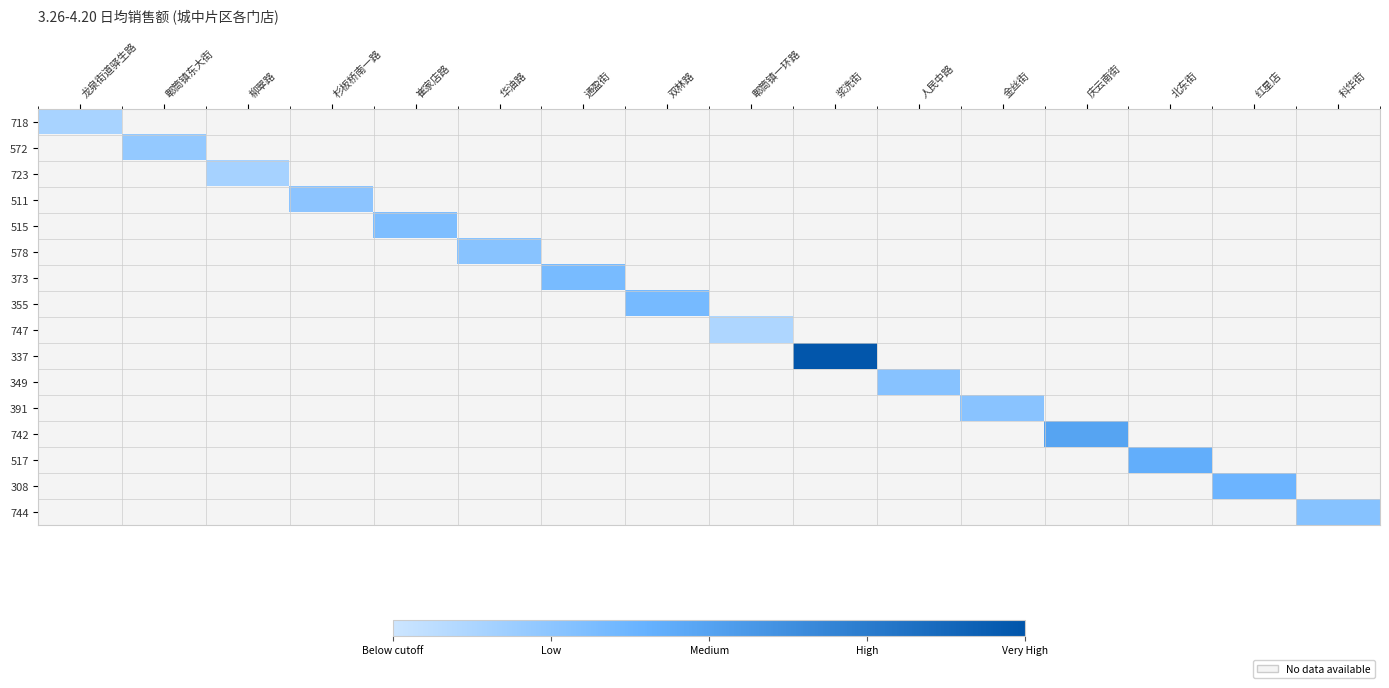

Reading right to left, extract all data points from this chart.

718: 科华街=0	红星店=0	北东街=0	庆云南街=0	金丝街=0	人民中路=0	浆洗街=0	郫筒镇一环路=0	双林路=0	通盈街=0	华油路=0	崔家店路=0	杉板桥南一路=0	柳翠路=0	郫筒镇东大街=0	龙泉街道驿生路=2887
572: 科华街=0	红星店=0	北东街=0	庆云南街=0	金丝街=0	人民中路=0	浆洗街=0	郫筒镇一环路=0	双林路=0	通盈街=0	华油路=0	崔家店路=0	杉板桥南一路=0	柳翠路=0	郫筒镇东大街=4406	龙泉街道驿生路=0
723: 科华街=0	红星店=0	北东街=0	庆云南街=0	金丝街=0	人民中路=0	浆洗街=0	郫筒镇一环路=0	双林路=0	通盈街=0	华油路=0	崔家店路=0	杉板桥南一路=0	柳翠路=3016	郫筒镇东大街=0	龙泉街道驿生路=0
511: 科华街=0	红星店=0	北东街=0	庆云南街=0	金丝街=0	人民中路=0	浆洗街=0	郫筒镇一环路=0	双林路=0	通盈街=0	华油路=0	崔家店路=0	杉板桥南一路=5075	柳翠路=0	郫筒镇东大街=0	龙泉街道驿生路=0
515: 科华街=0	红星店=0	北东街=0	庆云南街=0	金丝街=0	人民中路=0	浆洗街=0	郫筒镇一环路=0	双林路=0	通盈街=0	华油路=0	崔家店路=6146	杉板桥南一路=0	柳翠路=0	郫筒镇东大街=0	龙泉街道驿生路=0
578: 科华街=0	红星店=0	北东街=0	庆云南街=0	金丝街=0	人民中路=0	浆洗街=0	郫筒镇一环路=0	双林路=0	通盈街=0	华油路=5385	崔家店路=0	杉板桥南一路=0	柳翠路=0	郫筒镇东大街=0	龙泉街道驿生路=0
373: 科华街=0	红星店=0	北东街=0	庆云南街=0	金丝街=0	人民中路=0	浆洗街=0	郫筒镇一环路=0	双林路=0	通盈街=6633	华油路=0	崔家店路=0	杉板桥南一路=0	柳翠路=0	郫筒镇东大街=0	龙泉街道驿生路=0
355: 科华街=0	红星店=0	北东街=0	庆云南街=0	金丝街=0	人民中路=0	浆洗街=0	郫筒镇一环路=0	双林路=6792	通盈街=0	华油路=0	崔家店路=0	杉板桥南一路=0	柳翠路=0	郫筒镇东大街=0	龙泉街道驿生路=0
747: 科华街=0	红星店=0	北东街=0	庆云南街=0	金丝街=0	人民中路=0	浆洗街=0	郫筒镇一环路=2389	双林路=0	通盈街=0	华油路=0	崔家店路=0	杉板桥南一路=0	柳翠路=0	郫筒镇东大街=0	龙泉街道驿生路=0
337: 科华街=0	红星店=0	北东街=0	庆云南街=0	金丝街=0	人民中路=0	浆洗街=19729	郫筒镇一环路=0	双林路=0	通盈街=0	华油路=0	崔家店路=0	杉板桥南一路=0	柳翠路=0	郫筒镇东大街=0	龙泉街道驿生路=0
349: 科华街=0	红星店=0	北东街=0	庆云南街=0	金丝街=0	人民中路=5404	浆洗街=0	郫筒镇一环路=0	双林路=0	通盈街=0	华油路=0	崔家店路=0	杉板桥南一路=0	柳翠路=0	郫筒镇东大街=0	龙泉街道驿生路=0
391: 科华街=0	红星店=0	北东街=0	庆云南街=0	金丝街=5294	人民中路=0	浆洗街=0	郫筒镇一环路=0	双林路=0	通盈街=0	华油路=0	崔家店路=0	杉板桥南一路=0	柳翠路=0	郫筒镇东大街=0	龙泉街道驿生路=0
742: 科华街=0	红星店=0	北东街=0	庆云南街=9804	金丝街=0	人民中路=0	浆洗街=0	郫筒镇一环路=0	双林路=0	通盈街=0	华油路=0	崔家店路=0	杉板桥南一路=0	柳翠路=0	郫筒镇东大街=0	龙泉街道驿生路=0
517: 科华街=0	红星店=0	北东街=8492	庆云南街=0	金丝街=0	人民中路=0	浆洗街=0	郫筒镇一环路=0	双林路=0	通盈街=0	华油路=0	崔家店路=0	杉板桥南一路=0	柳翠路=0	郫筒镇东大街=0	龙泉街道驿生路=0
308: 科华街=0	红星店=7536	北东街=0	庆云南街=0	金丝街=0	人民中路=0	浆洗街=0	郫筒镇一环路=0	双林路=0	通盈街=0	华油路=0	崔家店路=0	杉板桥南一路=0	柳翠路=0	郫筒镇东大街=0	龙泉街道驿生路=0
744: 科华街=5510	红星店=0	北东街=0	庆云南街=0	金丝街=0	人民中路=0	浆洗街=0	郫筒镇一环路=0	双林路=0	通盈街=0	华油路=0	崔家店路=0	杉板桥南一路=0	柳翠路=0	郫筒镇东大街=0	龙泉街道驿生路=0